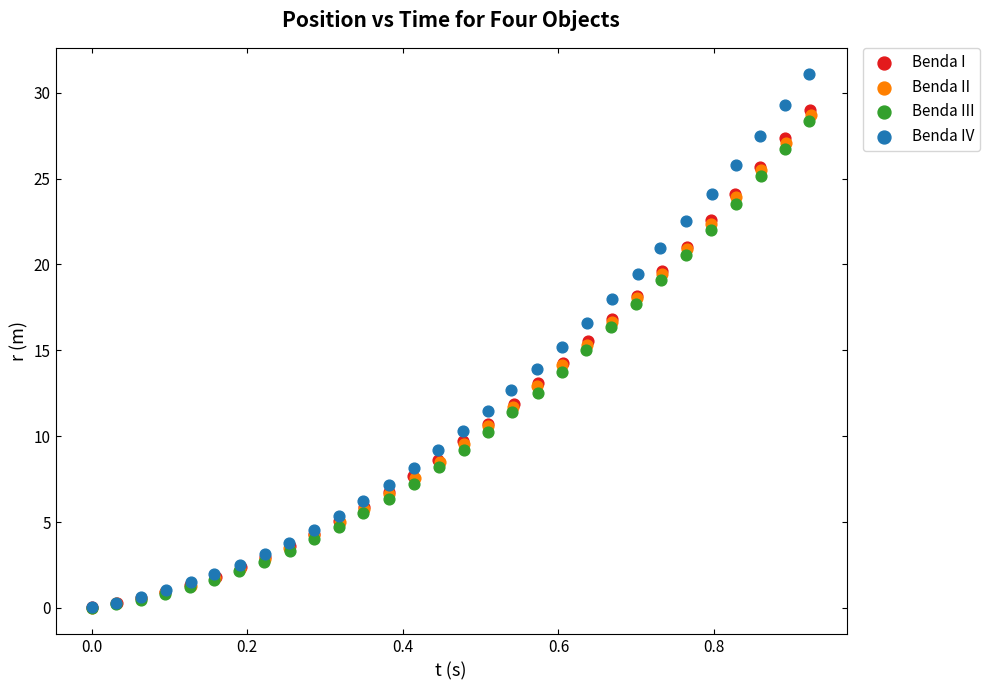

Which series contains the highest Y value?

Benda IV